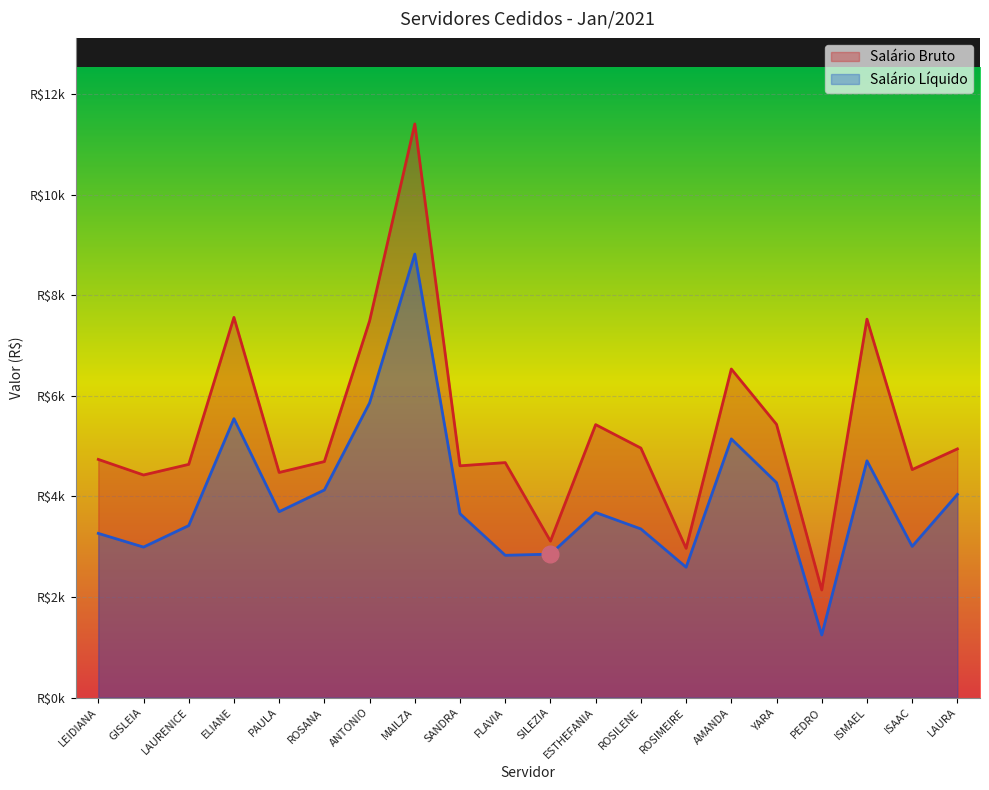

What is the difference between the highest and lowest values at LEIDIANA?

1471.7